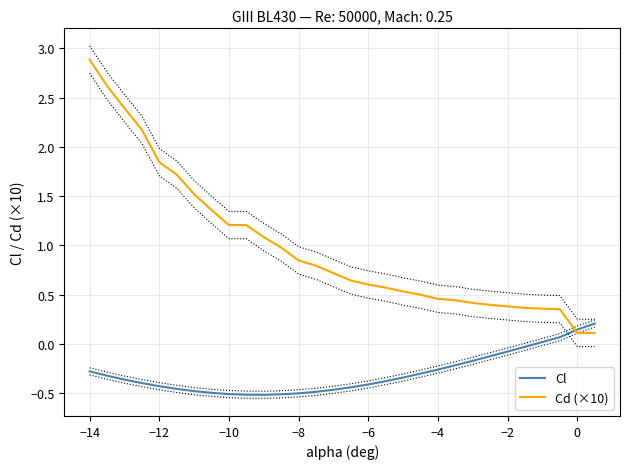

At which label does Cd (×10) reach its peak?

−14